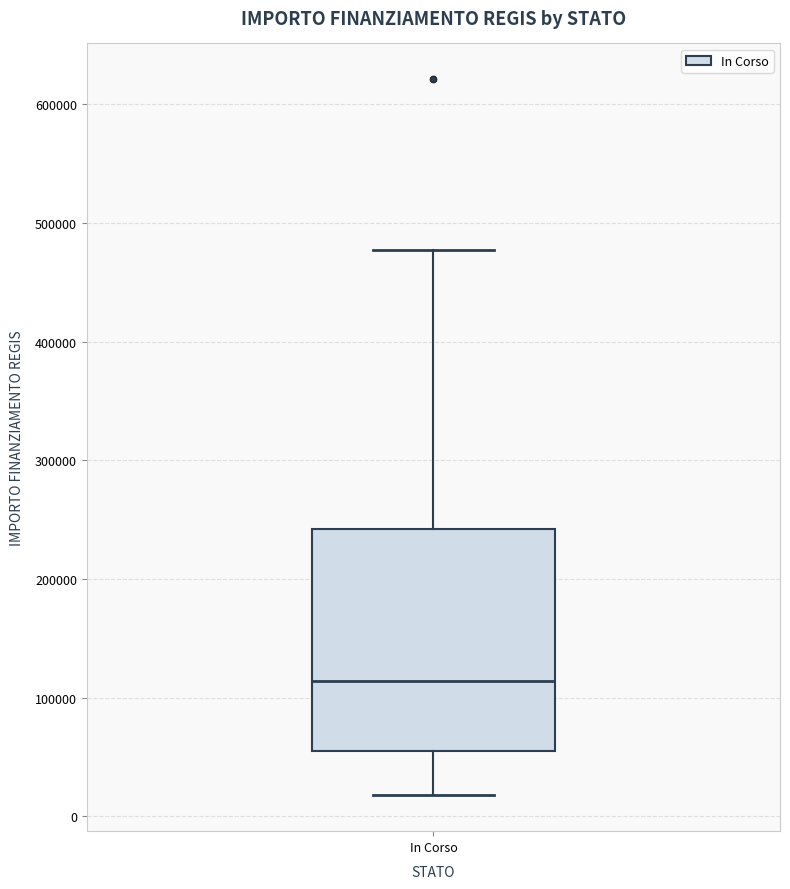

Transcribe this box plot: give where the median line is, the range the box spans, and where the two whiskers end, as read against the y-axis. The values are not printed on the chart, so give them approximately, as read against the axis.

median 110000, box 60000 to 240000, whiskers 20000 to 480000